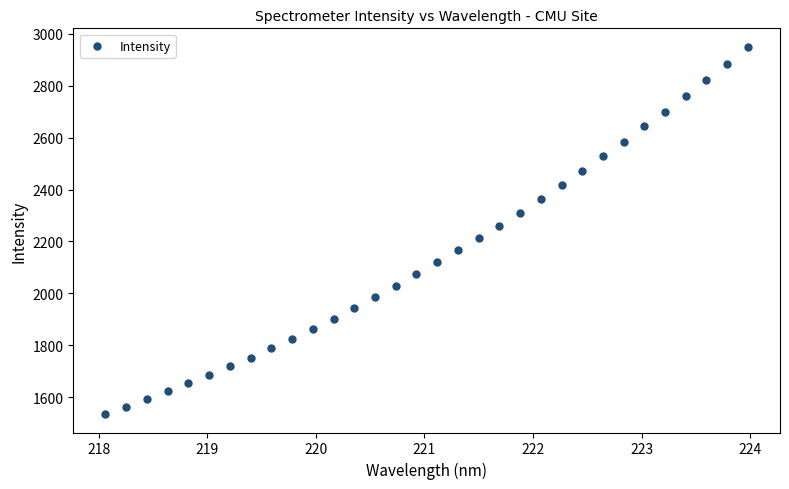

What is the range of X values (max minus min)?

5.9